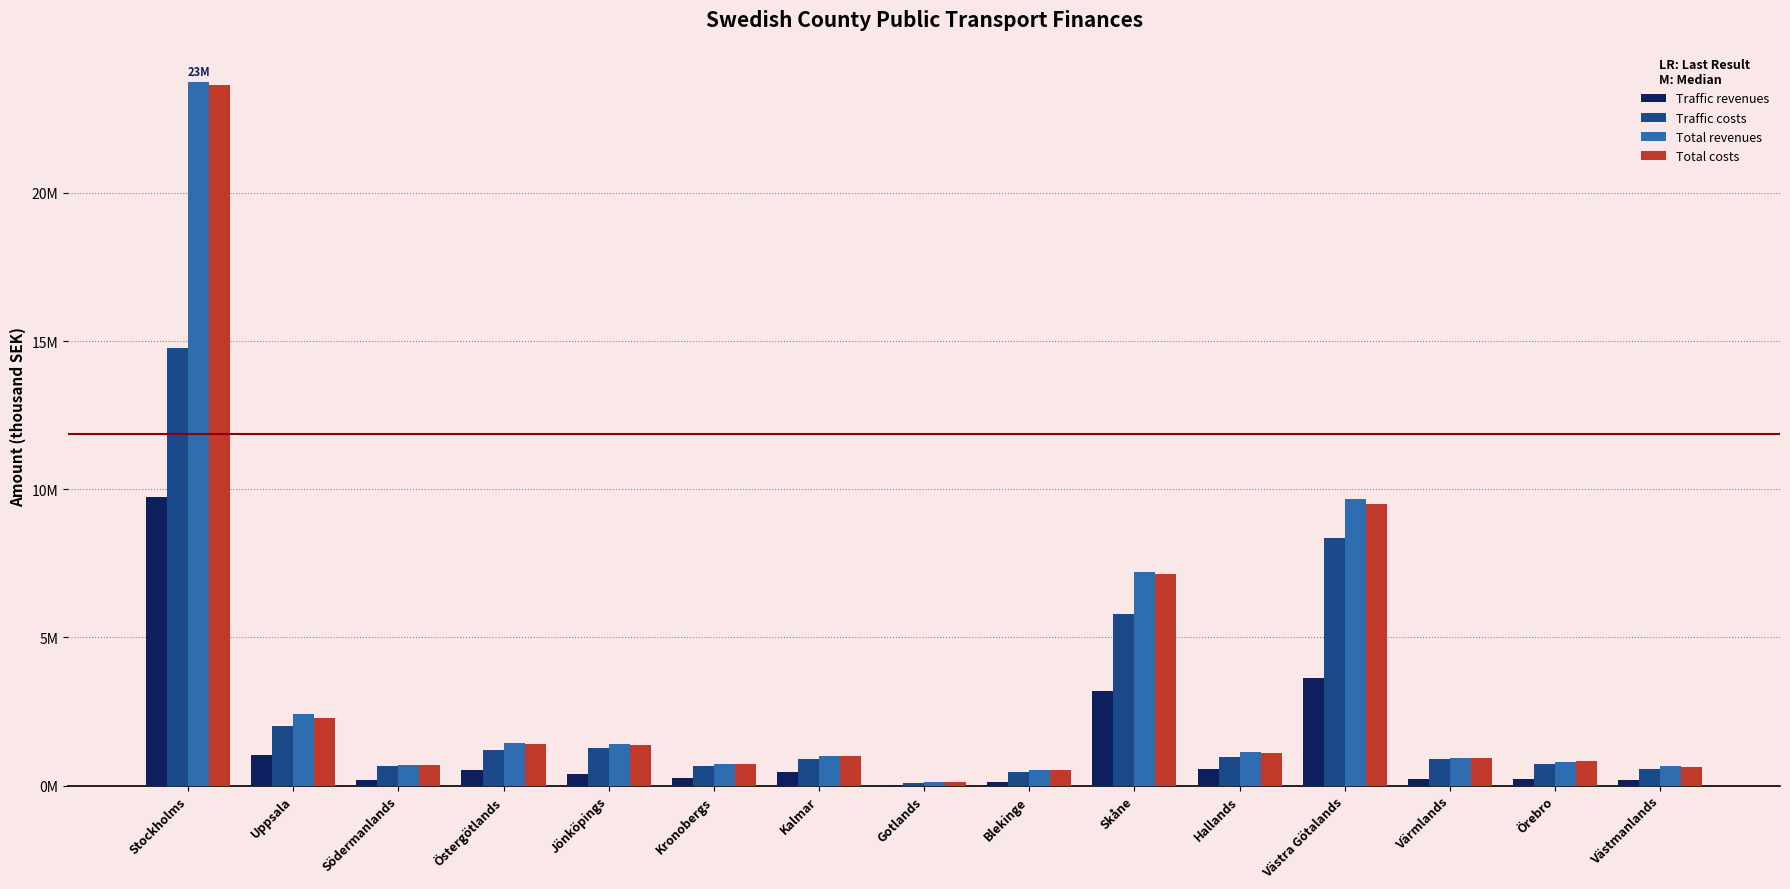

What are all the series names shown in the legend?

Traffic revenues, Traffic costs, Total revenues, Total costs